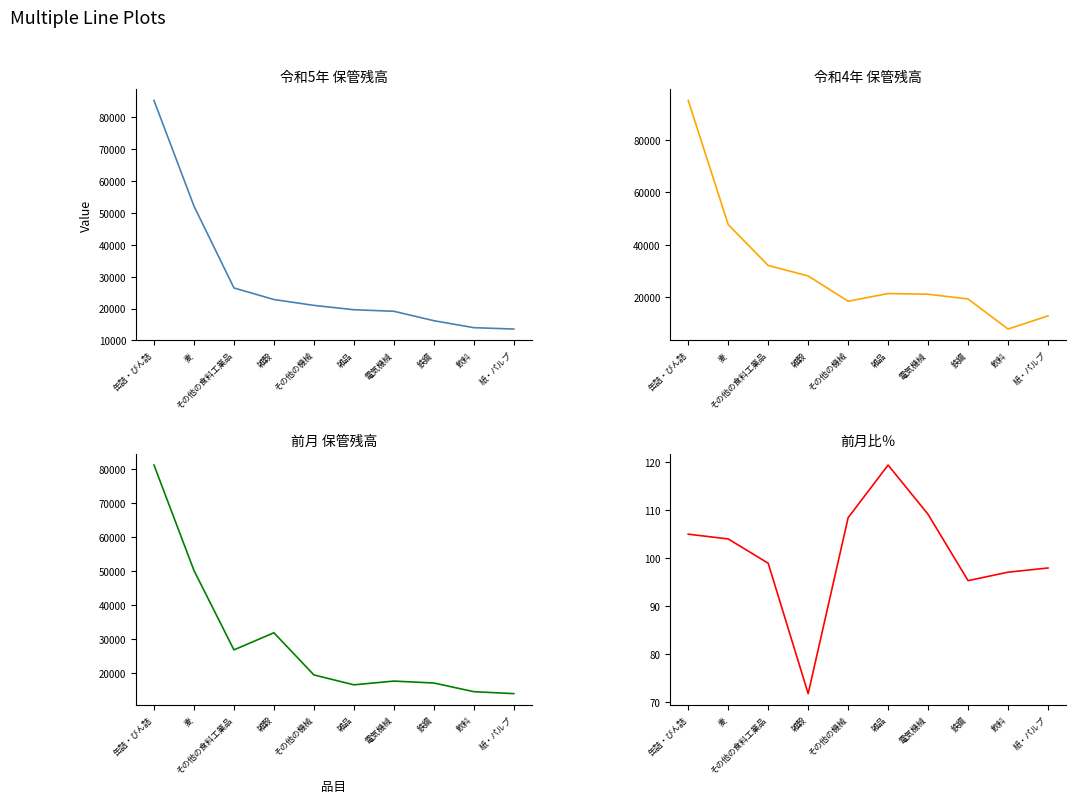

How many data points in 令和4年 are less than 21286?

5